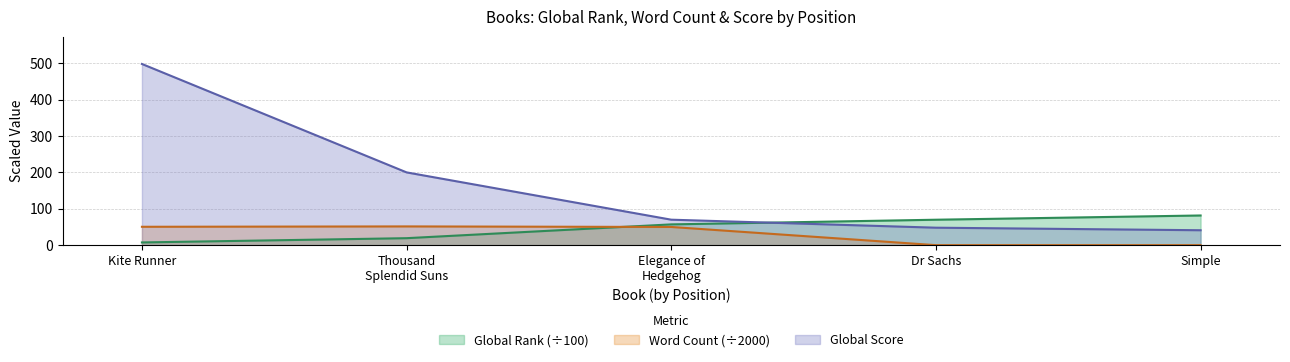

What is the difference between the highest and lowest values at Dr Sachs?

69.9